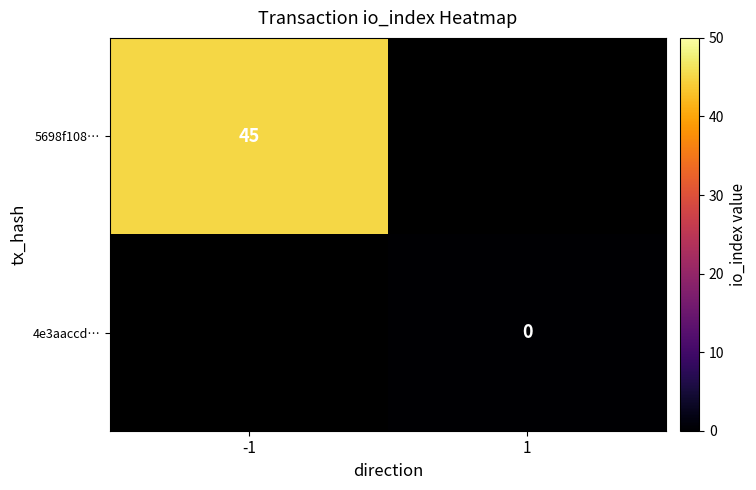

The value of 5698f108… at -1 is 45. True or false?

True